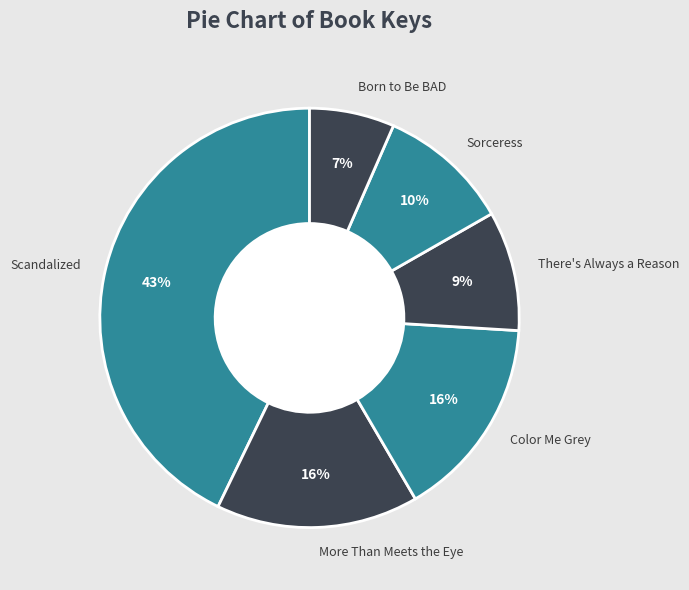

To the nearest percent, what portion does There's Always a Reason represent?

9%